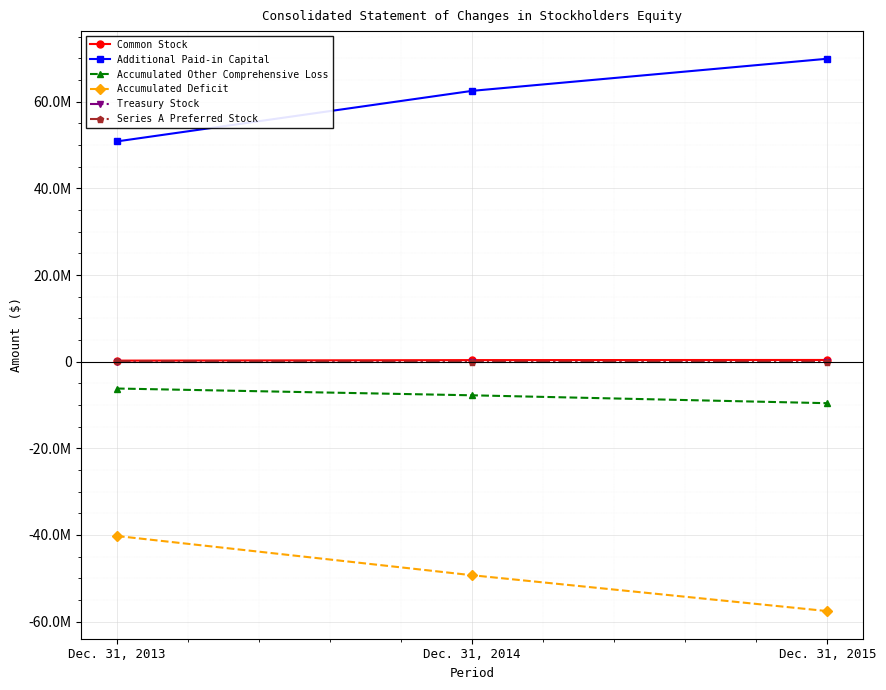

What is the highest value of the Additional Paid-in Capital series?

69933147